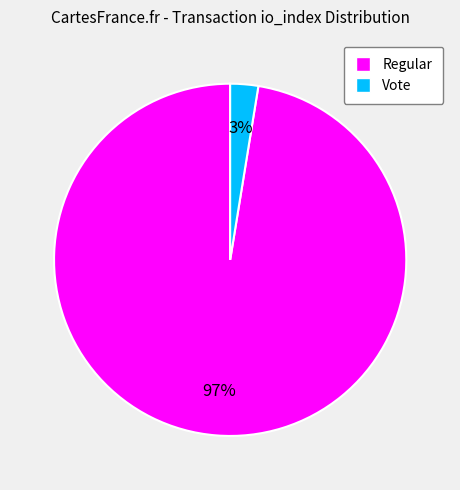

How many slices are in this pie chart?

2